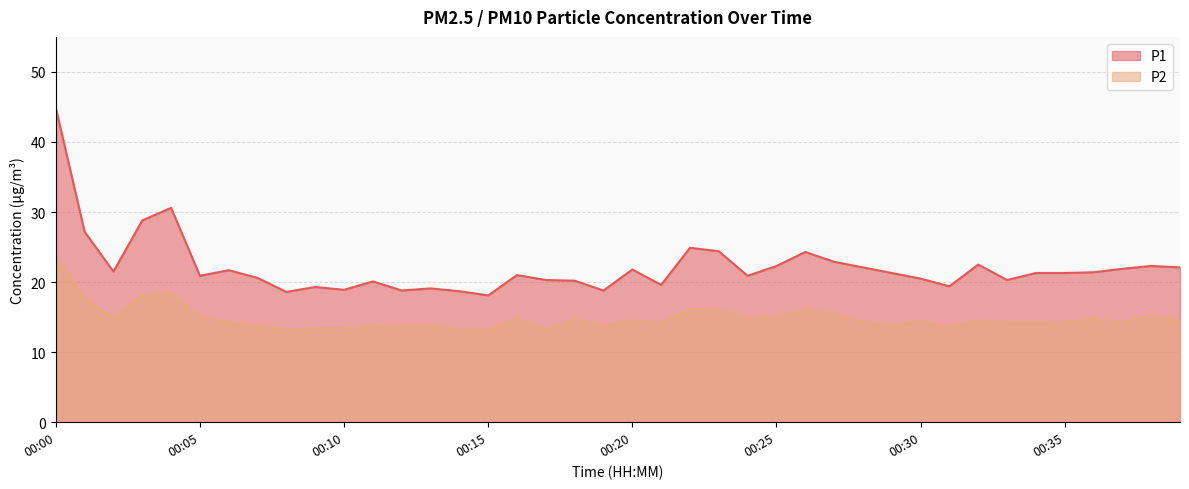

Which series has the widest spread of values?

P1